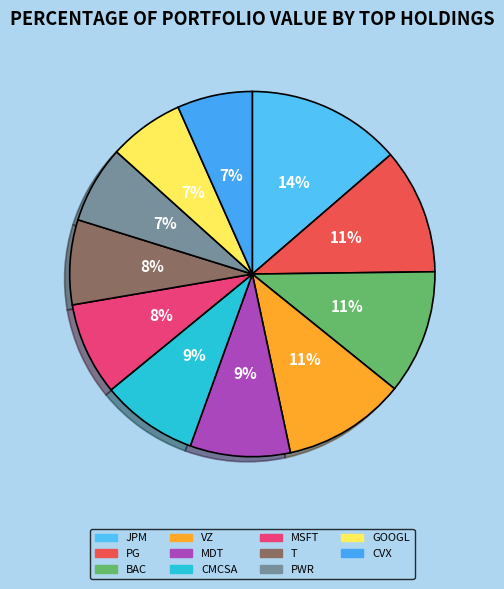

Count the number of slices in the pie.

11